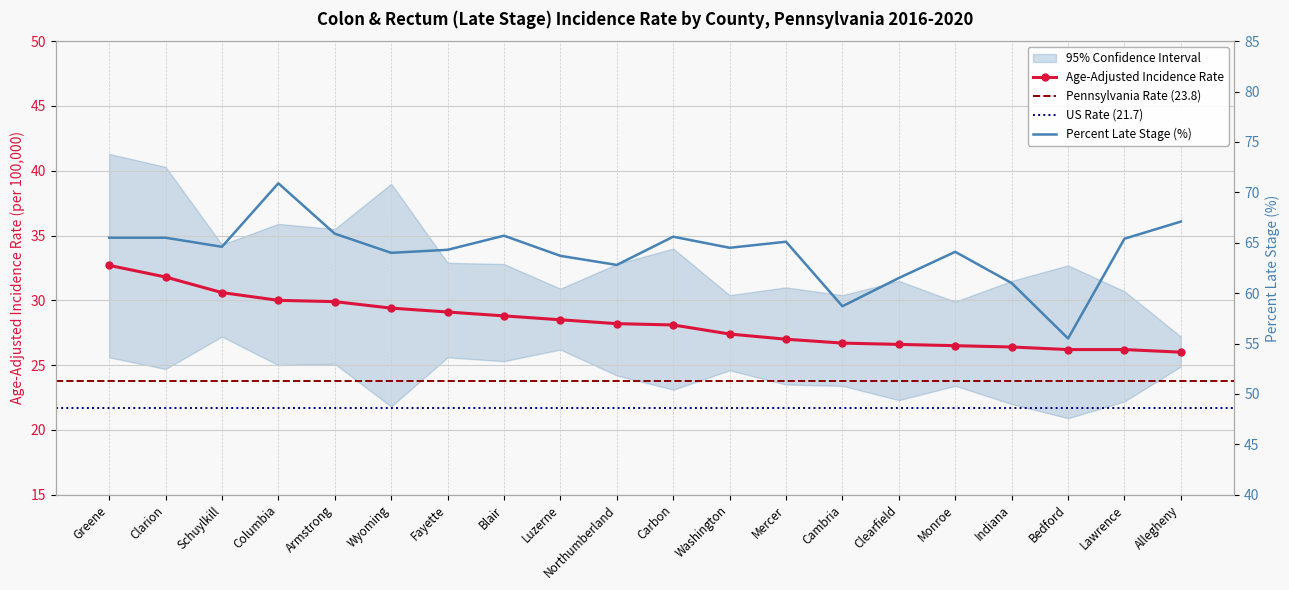

Which series has the largest total across all categories?

Percent Late Stage